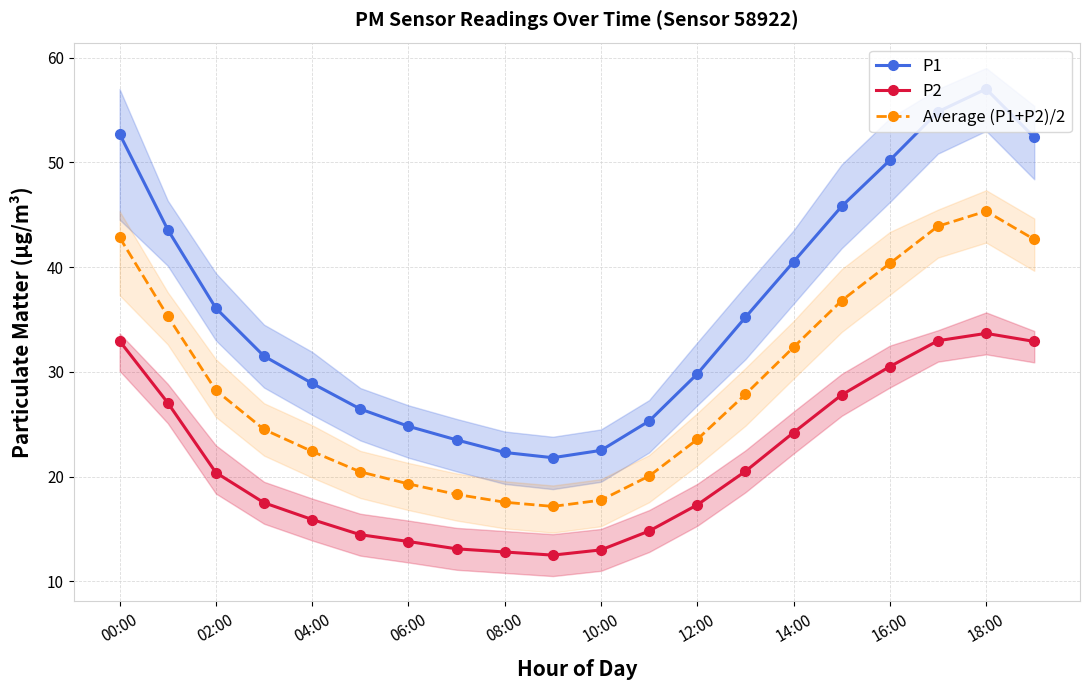

Does the chart display data point markers on the line(s)?

Yes